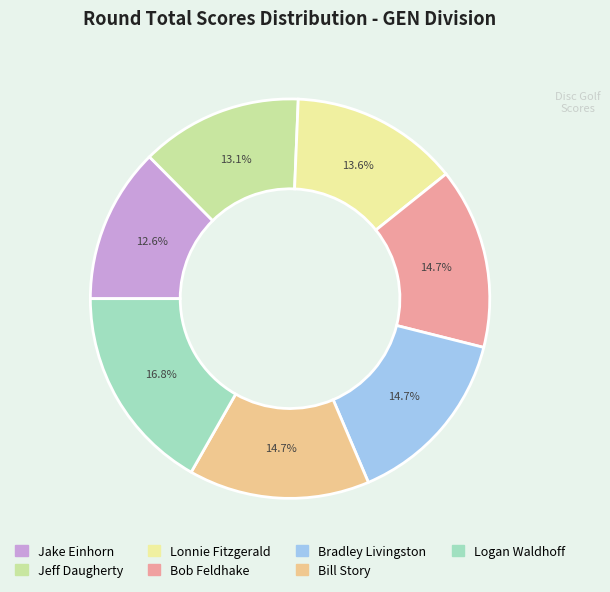

The Jeff Daugherty slice represents 13% of the pie. True or false?

True